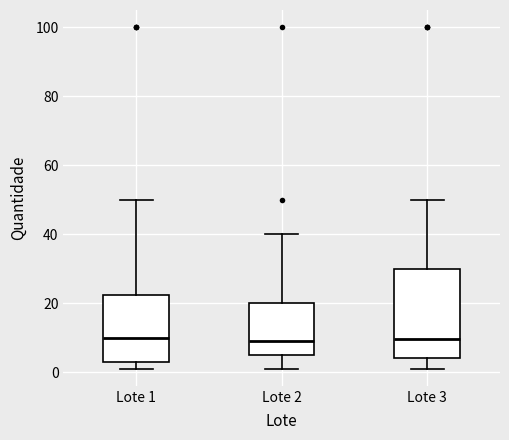

Reading left to right, transcribe this box plot: for each box, give where its median line is, the range the box spans, and where its two whiskers end, as read against the y-axis. The values are not printed on the chart, so give them approximately, as read against the axis.

Lote 1: median 10, box 4 to 22, whiskers 2 to 50
Lote 2: median 10, box 6 to 20, whiskers 2 to 40
Lote 3: median 10, box 4 to 30, whiskers 2 to 50